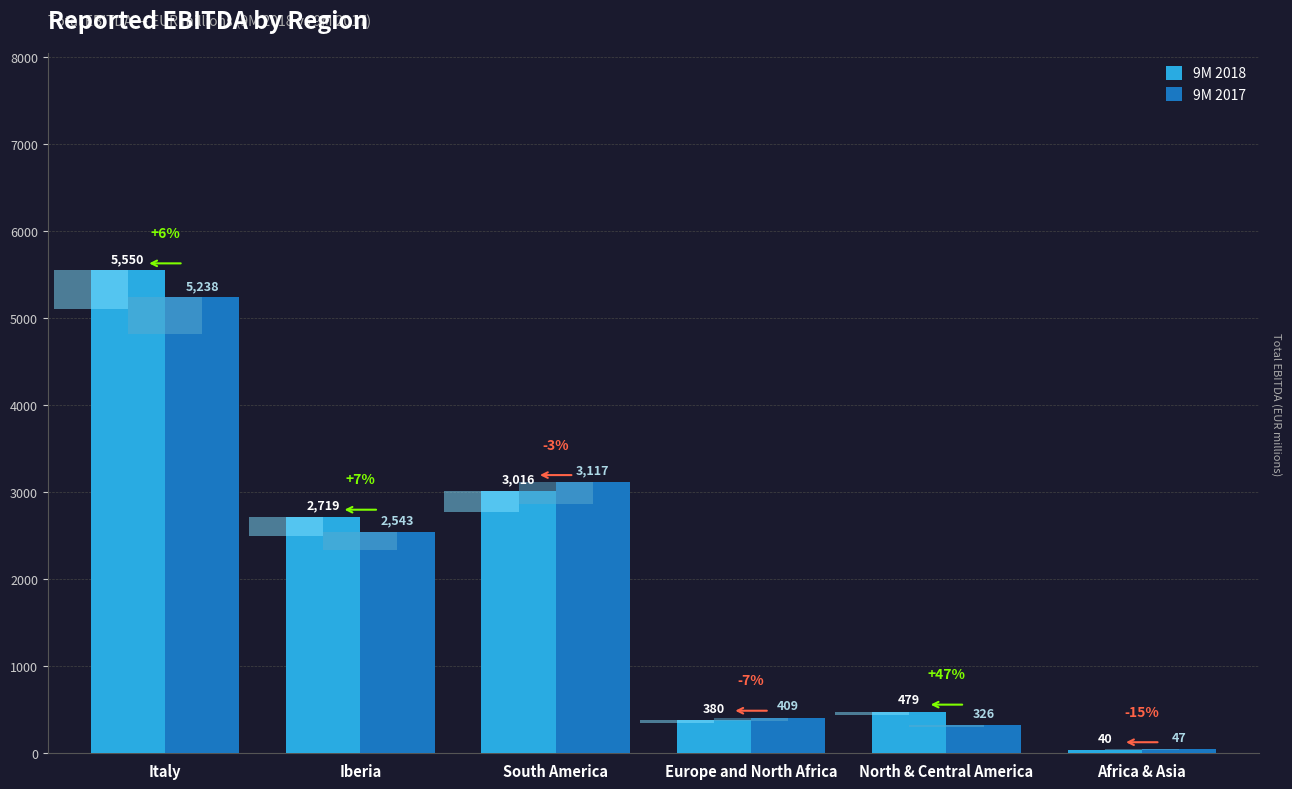

Reading left to right, list all the values displayed in this chart.

9M 2018: 5550	2719	3016	380	479	40
9M 2017: 5238	2543	3117	409	326	47